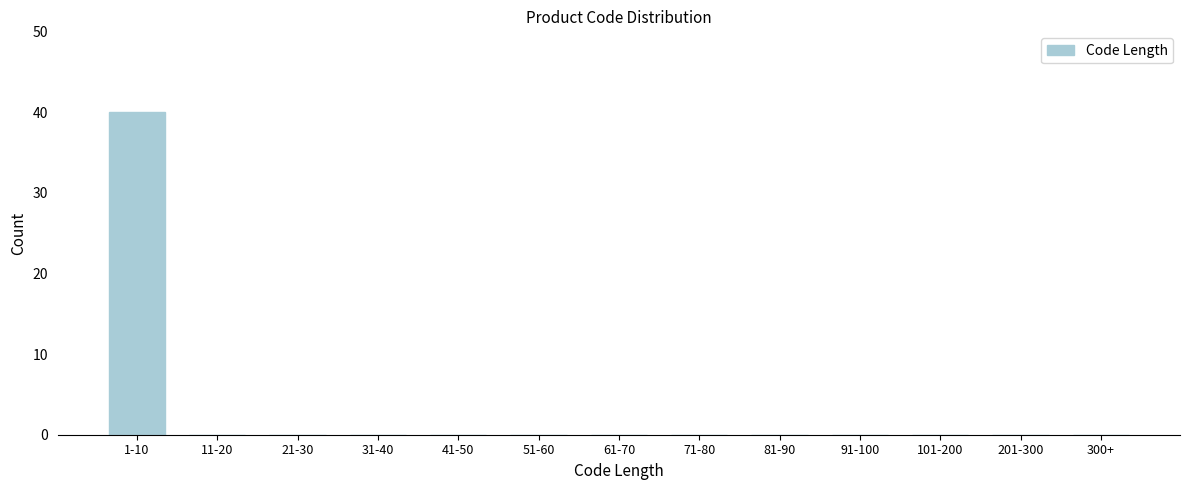

Reading left to right, extract all data points from this chart.

1-10=40	11-20=0	21-30=0	31-40=0	41-50=0	51-60=0	61-70=0	71-80=0	81-90=0	91-100=0	101-200=0	201-300=0	300+=0